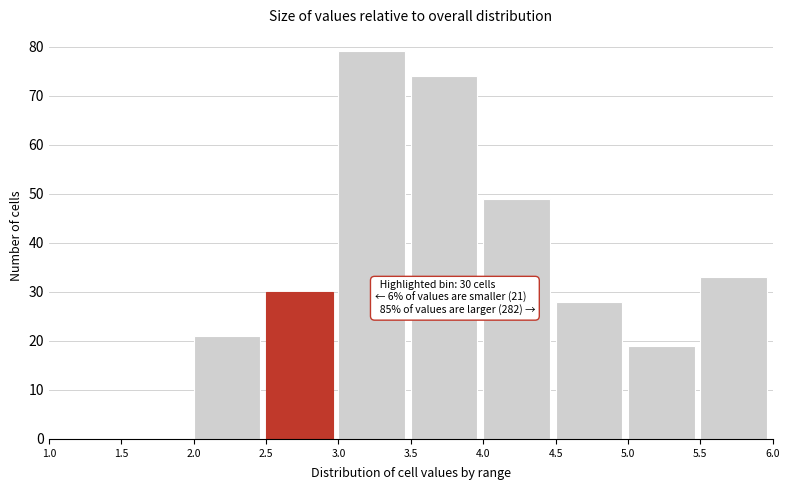

Which range on the x-axis has the tallest bar?

3.0 to 3.5